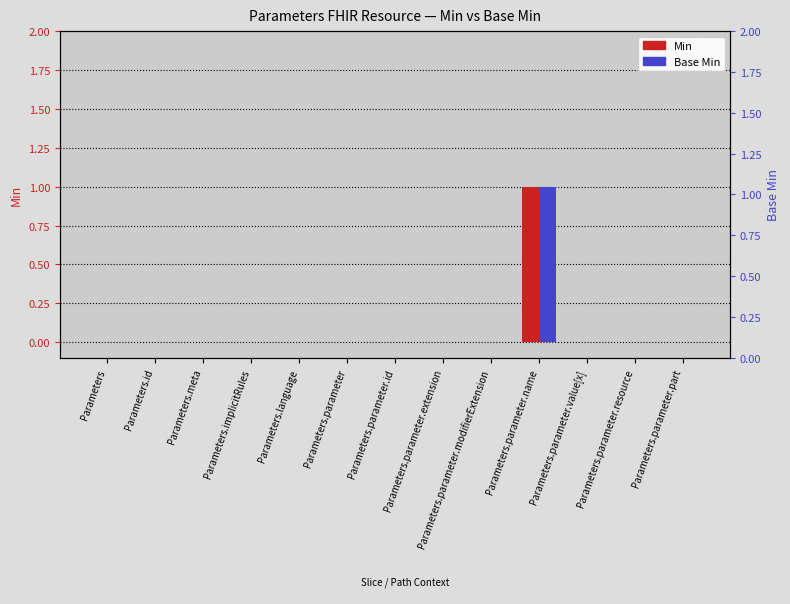

At which category is the sum across all series the highest?

Parameters.parameter.name